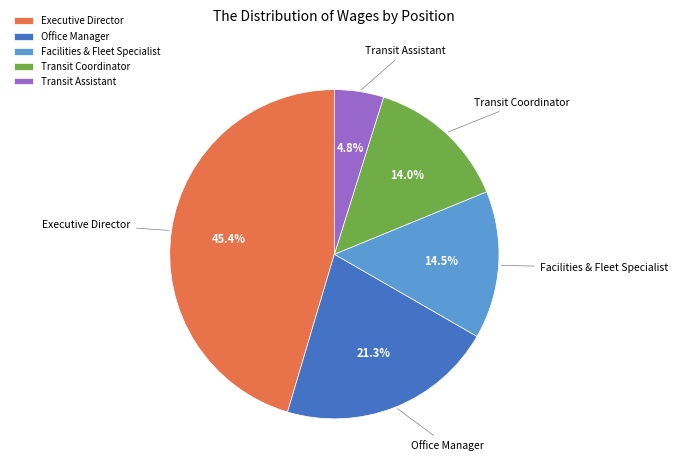

Which category has the biggest portion of the pie?

Executive Director